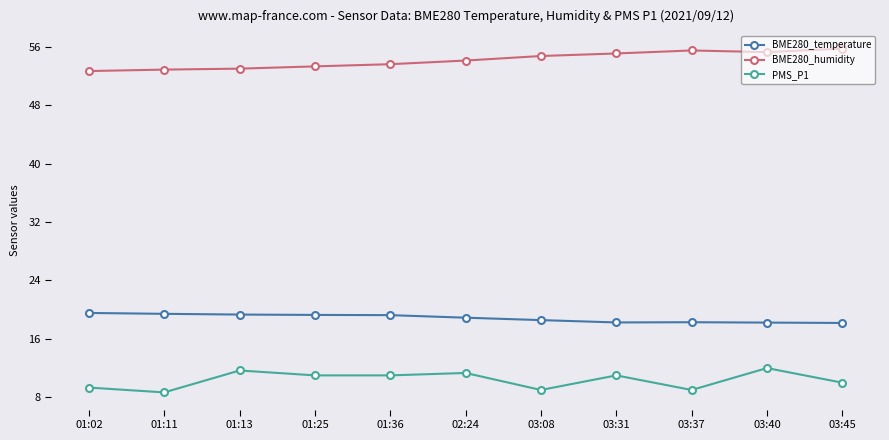

What is the value of the BME280_humidity point at the 9th from the left?

55.5